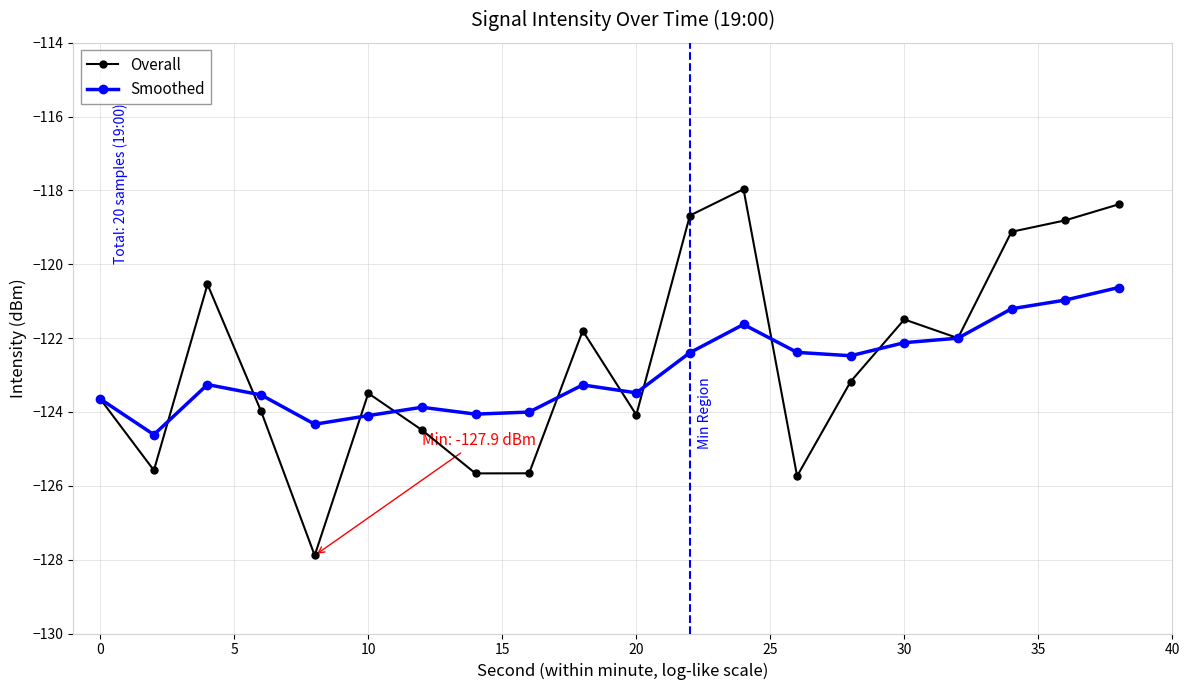

How many data points in Smoothed are above -123?

9